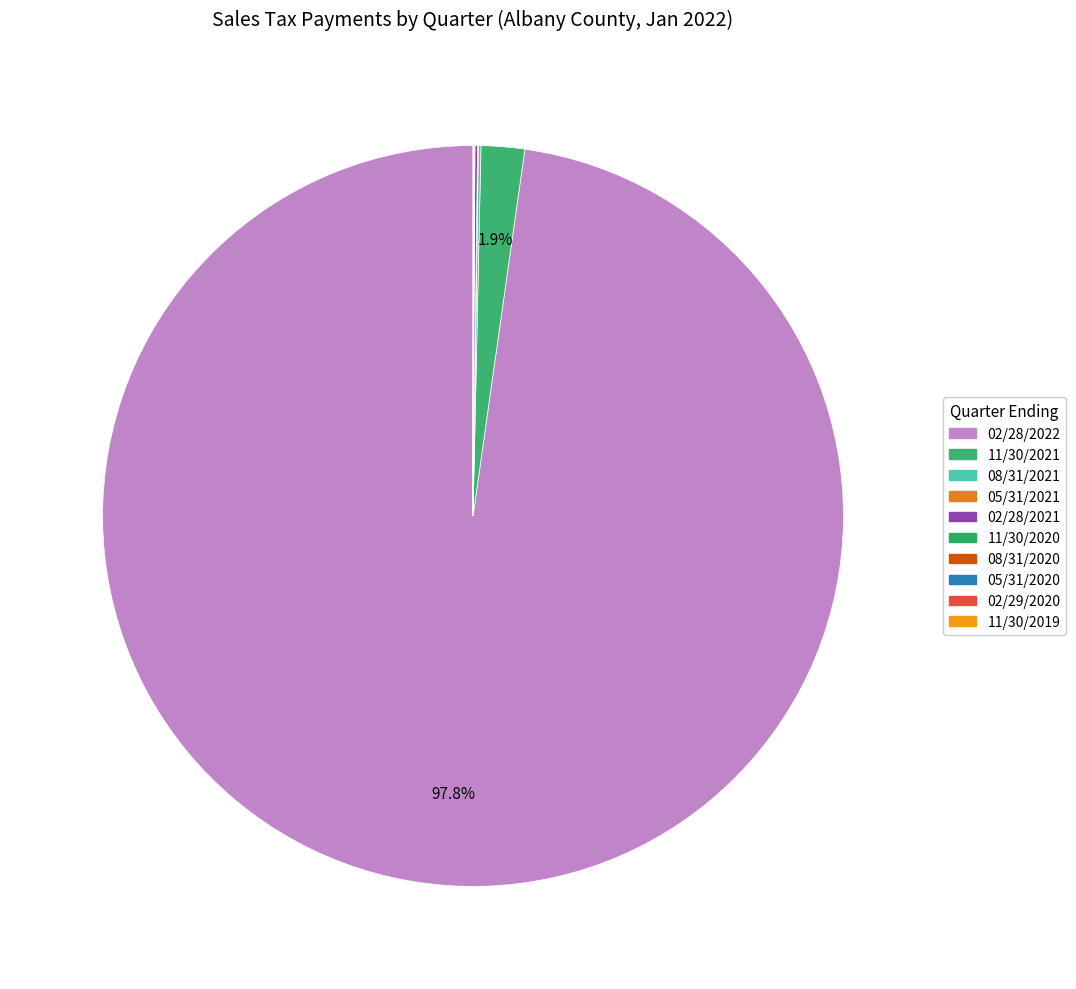

What is the change in value from 08/31/2020 to 05/31/2020?

-2193.6